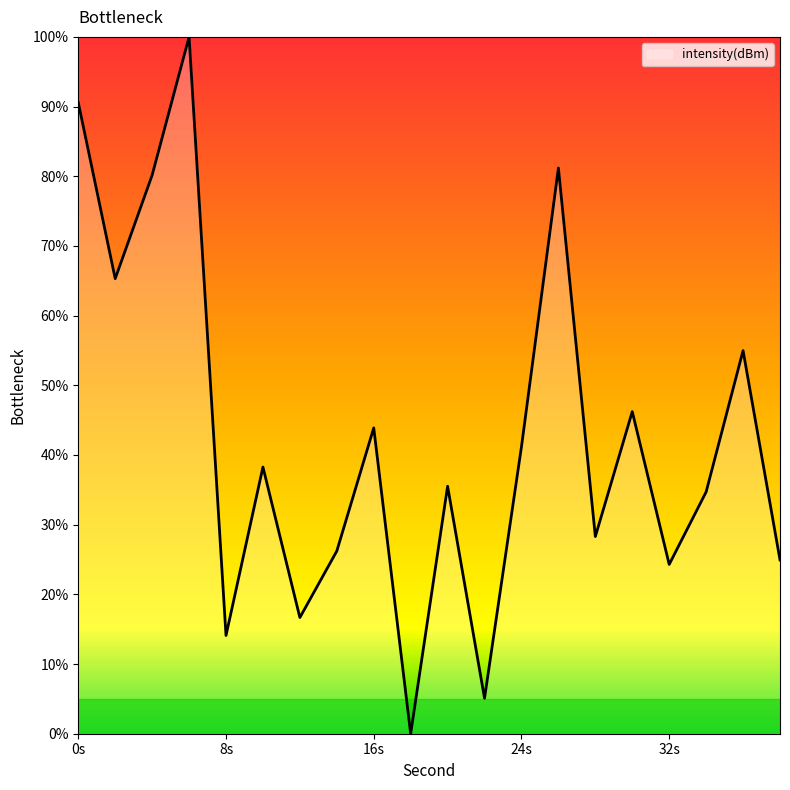

What is the maximum value shown in the chart?

100.0